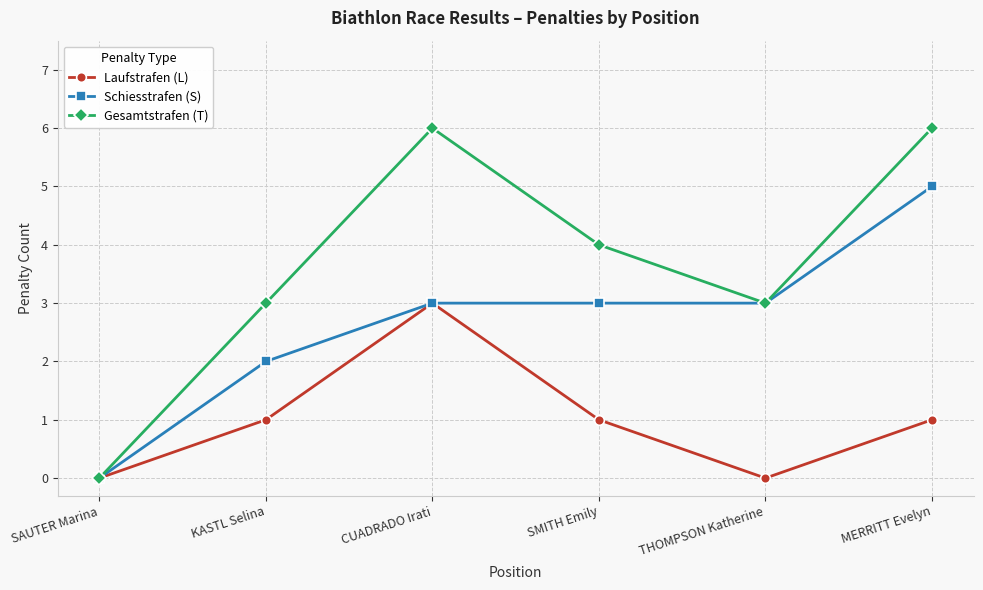

What are all the series names shown in the legend?

Laufstrafen (L), Schiesstrafen (S), Gesamtstrafen (T)